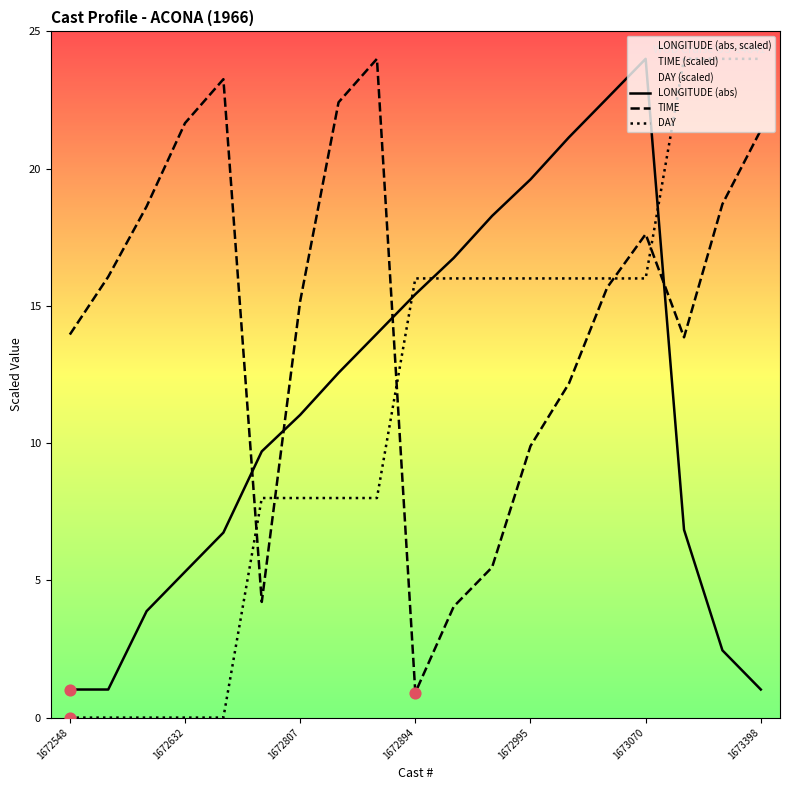

What are all the series names shown in the legend?

LONGITUDE, TIME, DAY